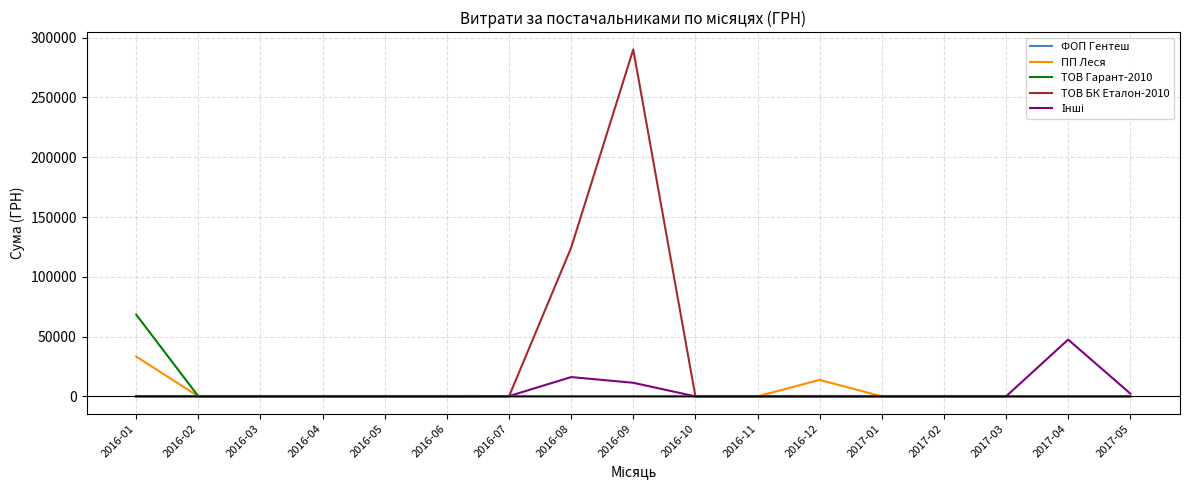

Which series has the widest spread of values?

ТОВ БК Еталон-2010